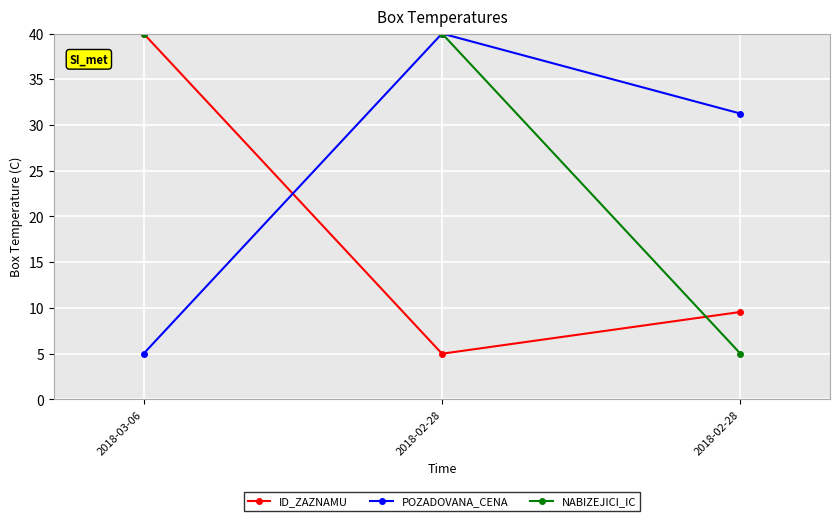

The NABIZEJICI_IC series shows 67.1 at 2018-02-28. True or false?

False